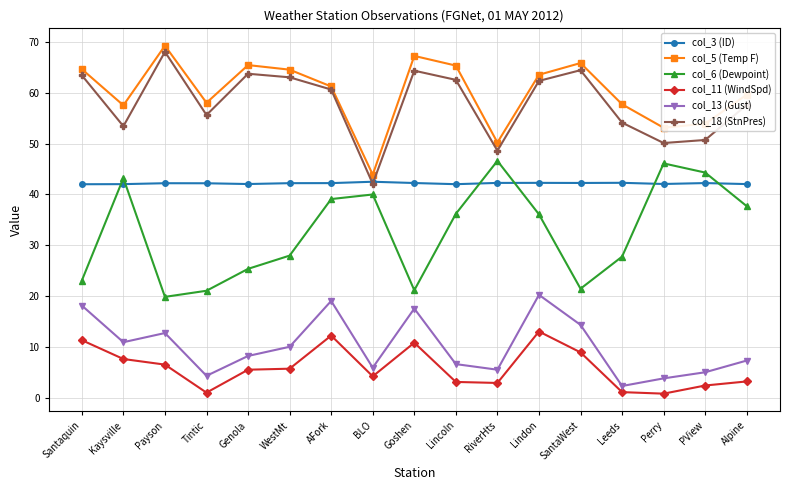

Does the chart have visible grid lines?

Yes